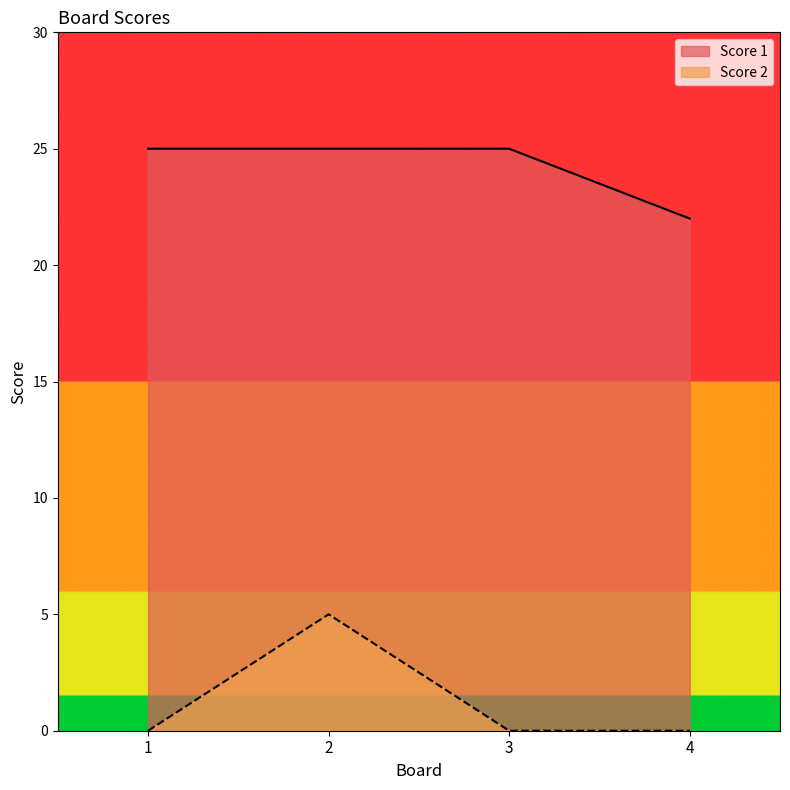

Does the chart display data point markers on the line(s)?

No